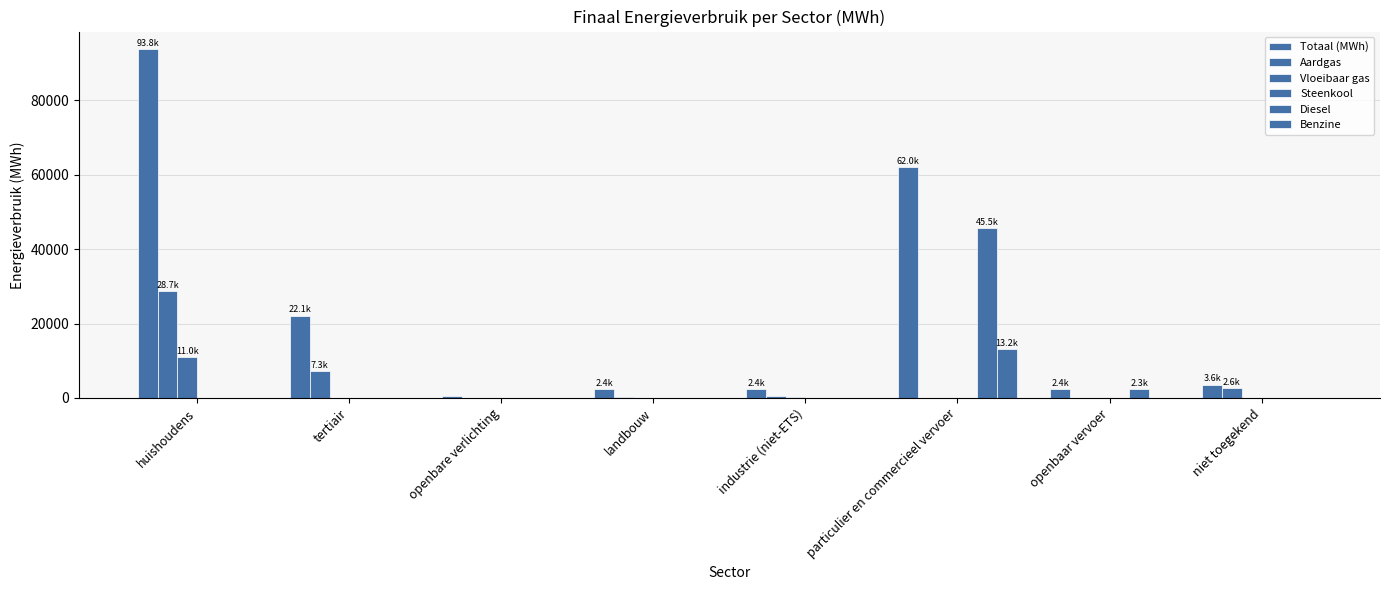

Reading left to right, extract all data points from this chart.

Totaal (MWh): huishoudens=93768.1	tertiair=22135.3	openbare verlichting=524.8	landbouw=2371.2	industrie (niet-ETS)=2428.1	particulier en commercieel vervoer=62008.8	openbaar vervoer=2412.9	niet toegekend=3600.4
Aardgas: huishoudens=28654.5	tertiair=7325.9	openbare verlichting=0.0	landbouw=167.4	industrie (niet-ETS)=658.5	particulier en commercieel vervoer=78.7	openbaar vervoer=0.0	niet toegekend=2611.9
Vloeibaar gas: huishoudens=11011.0	tertiair=66.8	openbare verlichting=0.0	landbouw=12.1	industrie (niet-ETS)=155.7	particulier en commercieel vervoer=130.9	openbaar vervoer=0.0	niet toegekend=0.0
Steenkool: huishoudens=0.0	tertiair=0.1	openbare verlichting=0.0	landbouw=59.8	industrie (niet-ETS)=1.6	particulier en commercieel vervoer=0.0	openbaar vervoer=0.0	niet toegekend=0.0
Diesel: huishoudens=0.0	tertiair=0.0	openbare verlichting=0.0	landbouw=0.0	industrie (niet-ETS)=0.0	particulier en commercieel vervoer=45541.7	openbaar vervoer=2283.2	niet toegekend=0.0
Benzine: huishoudens=0.0	tertiair=0.0	openbare verlichting=0.0	landbouw=0.0	industrie (niet-ETS)=0.0	particulier en commercieel vervoer=13184.8	openbaar vervoer=0.0	niet toegekend=0.0